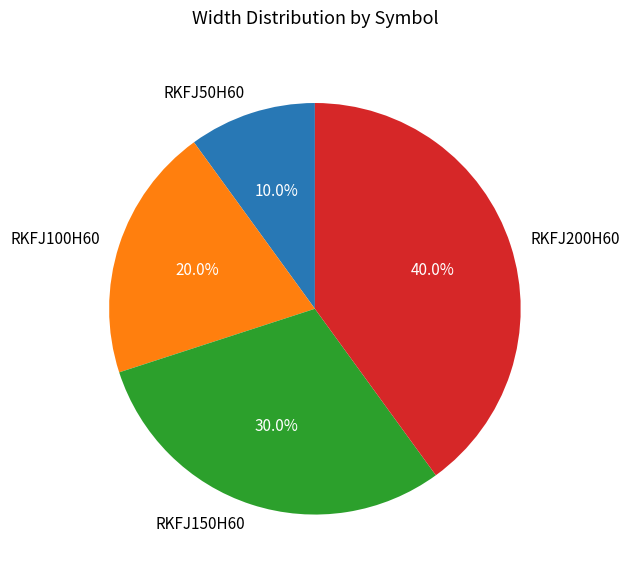

Is RKFJ100H60 the majority of the pie?

No